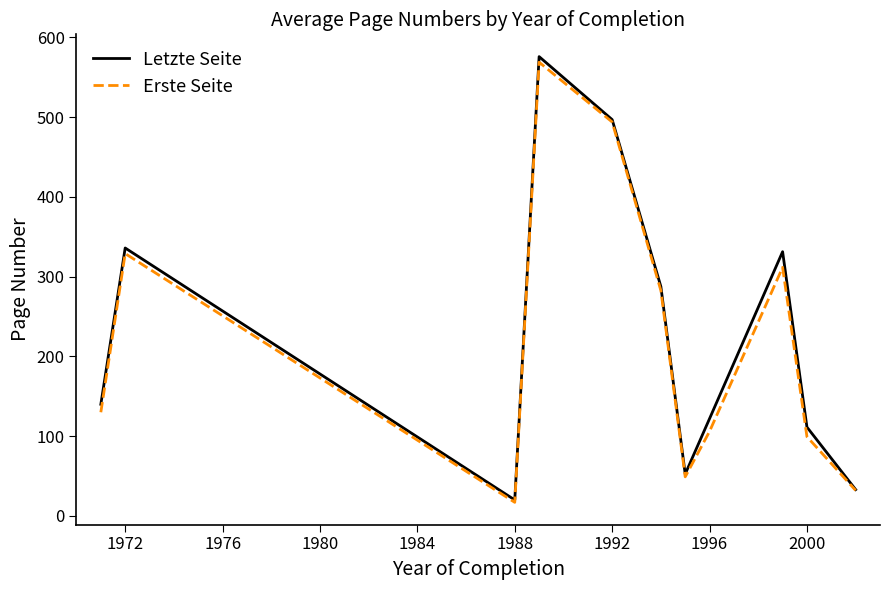

What is the lowest value of the Erste Seite series?

17.0